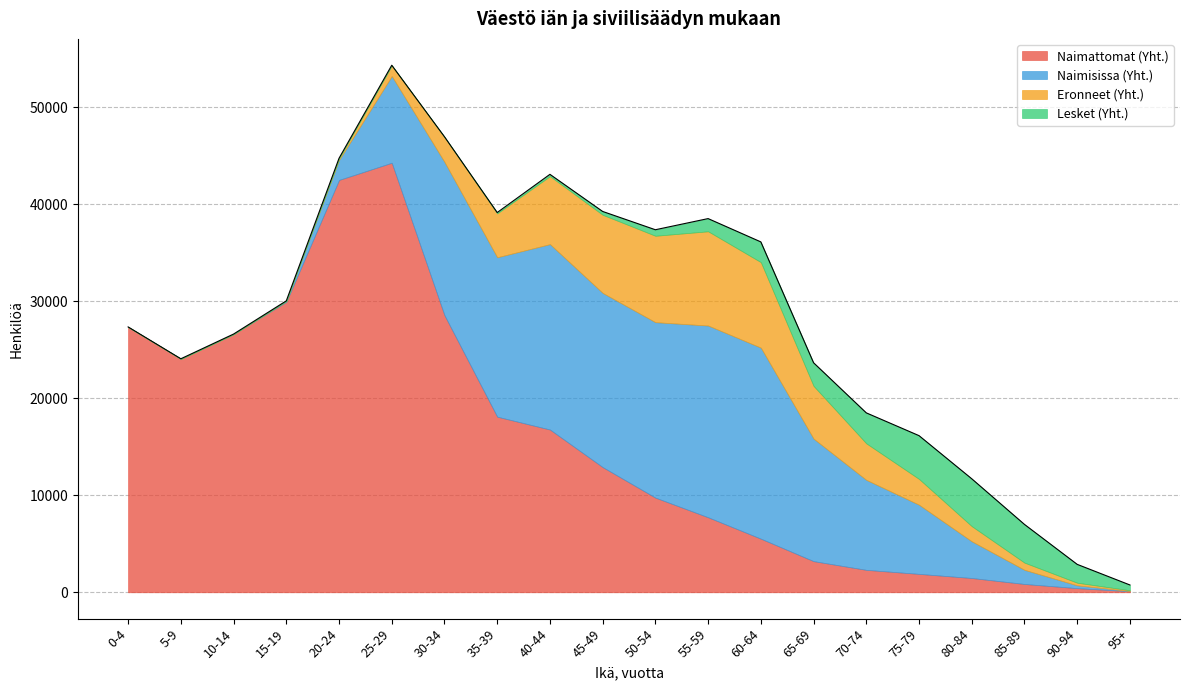

What is the difference between the maximum and second lowest values in the Naimisissa (Yht.) series?

19773